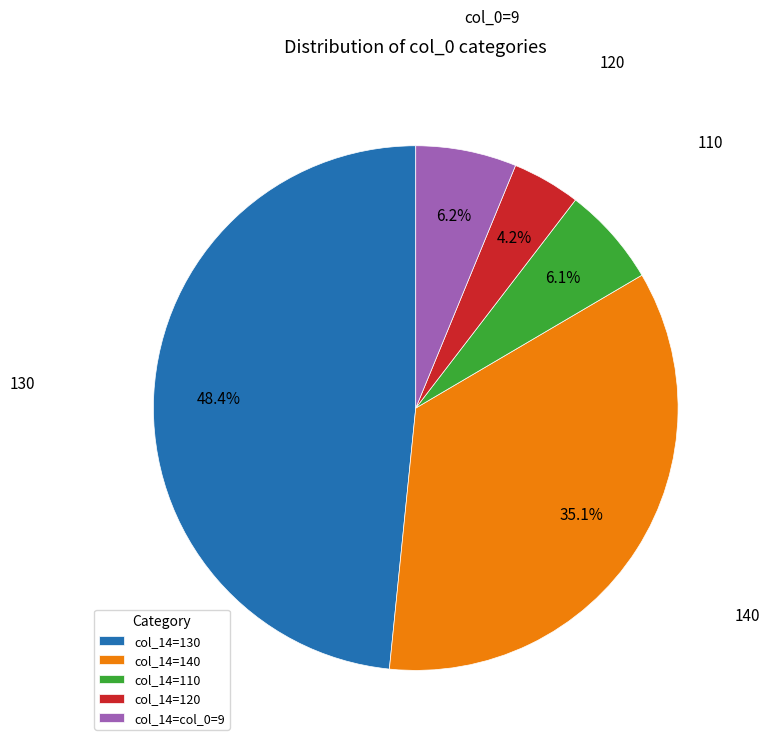

Is the sum of col_14=col_0=9 and col_14=110 greater than half?

No